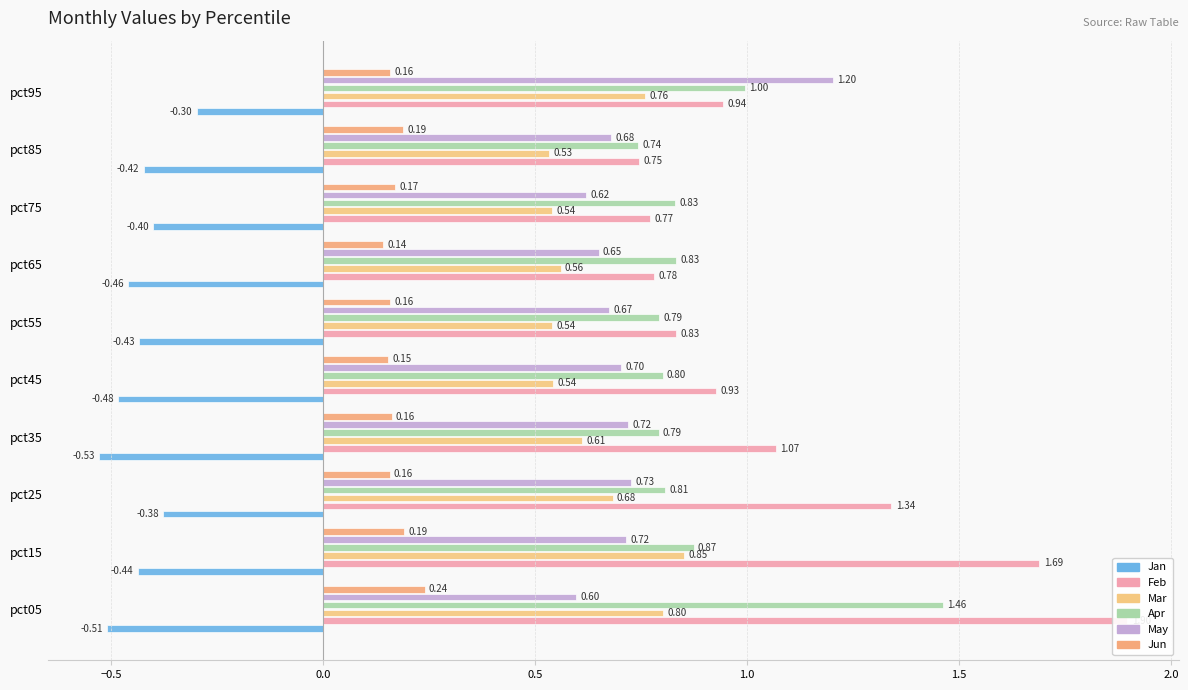

True or false: Jan has a value of -0.5 at pct25.

False